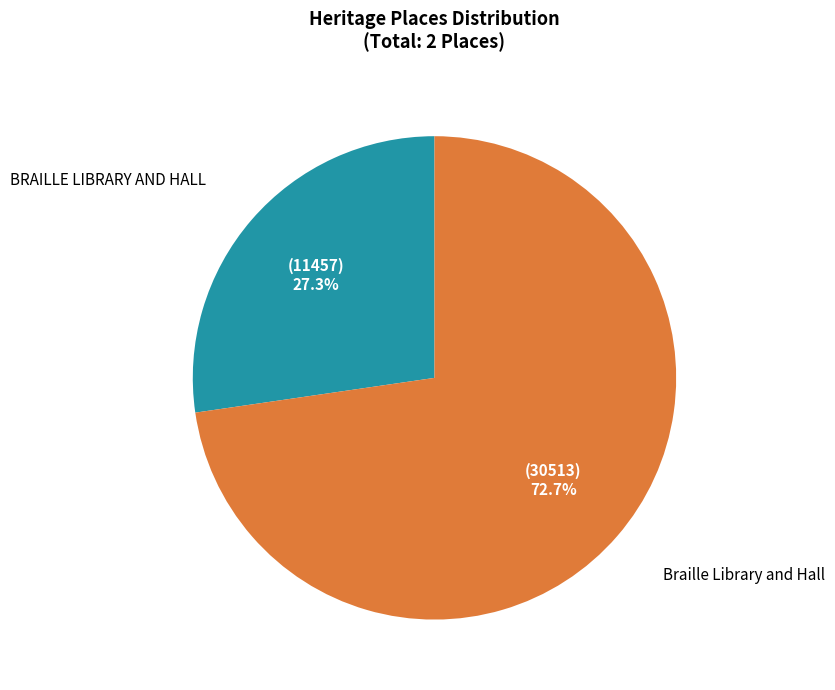

Which has a higher value, Braille Library and Hall or BRAILLE LIBRARY AND HALL?

Braille Library and Hall